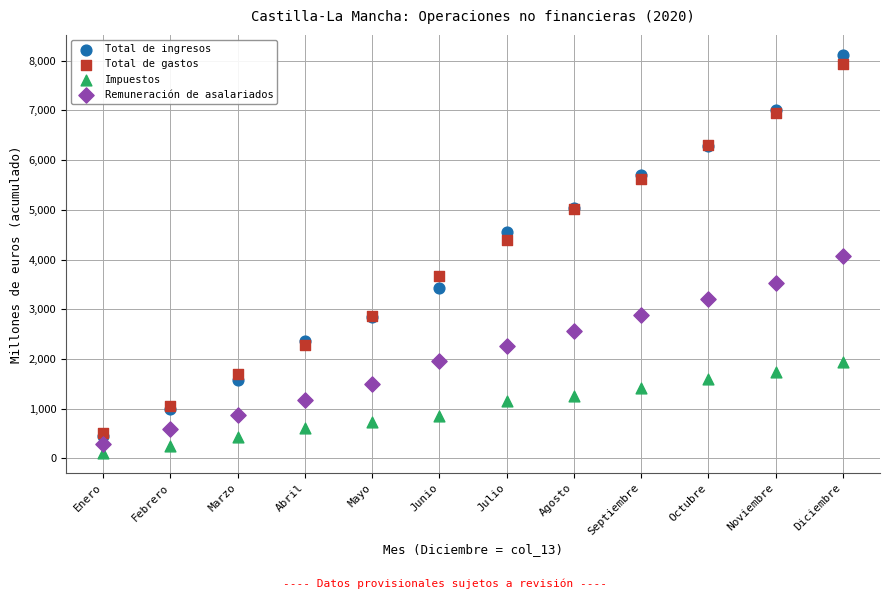

Which series contains the lowest Y value?

Impuestos